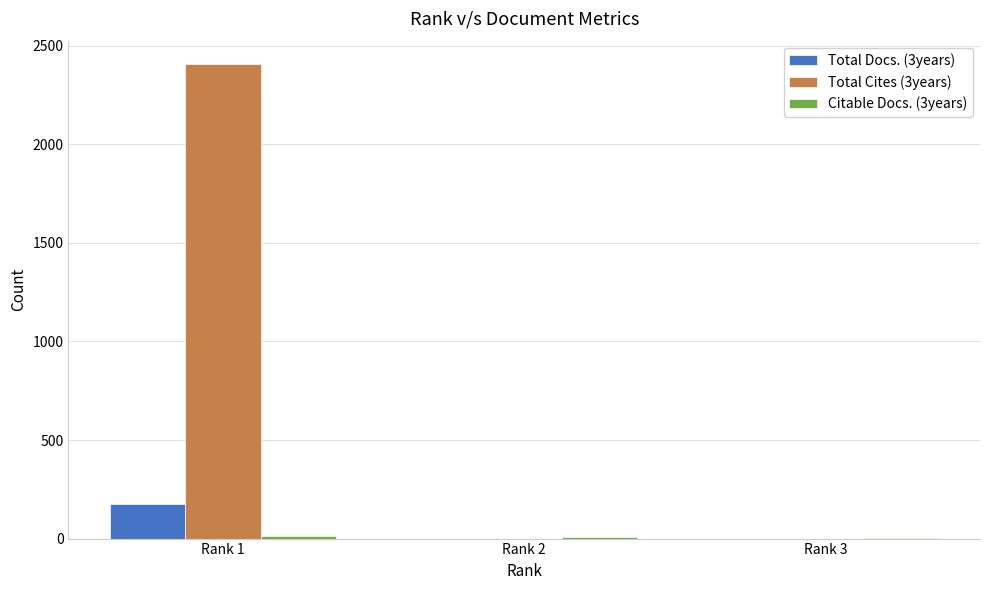

Which category has the highest value across all series?

Rank 1